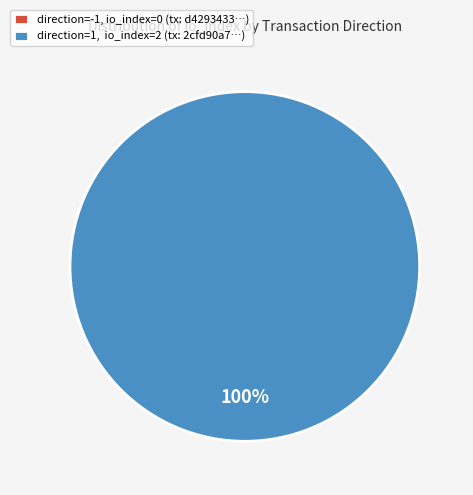

Combined, do direction=-1 (io_index=0) and direction=1 (io_index=2) account for over 50%?

Yes